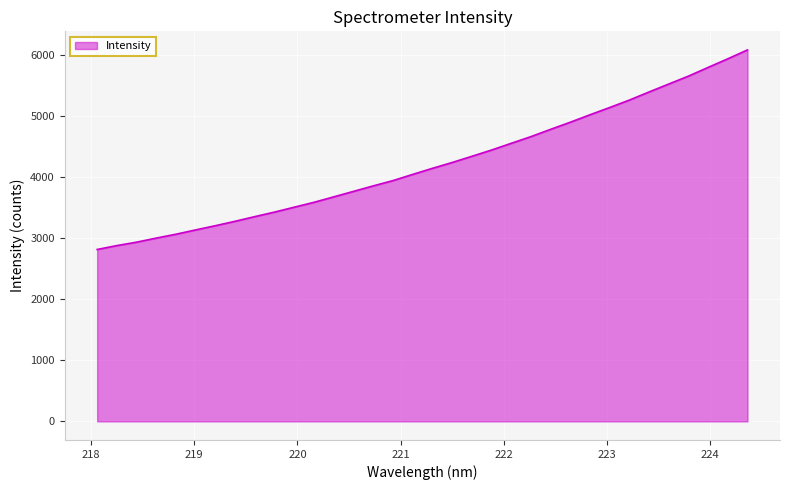

What is the greatest value displayed?

6089.9